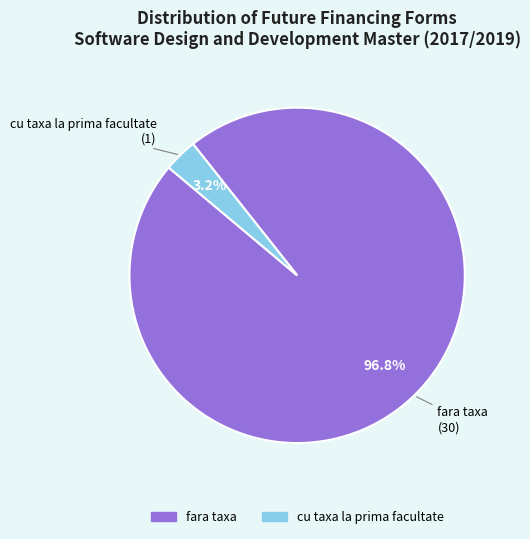

Between fara taxa and cu taxa la prima facultate, which is larger?

fara taxa